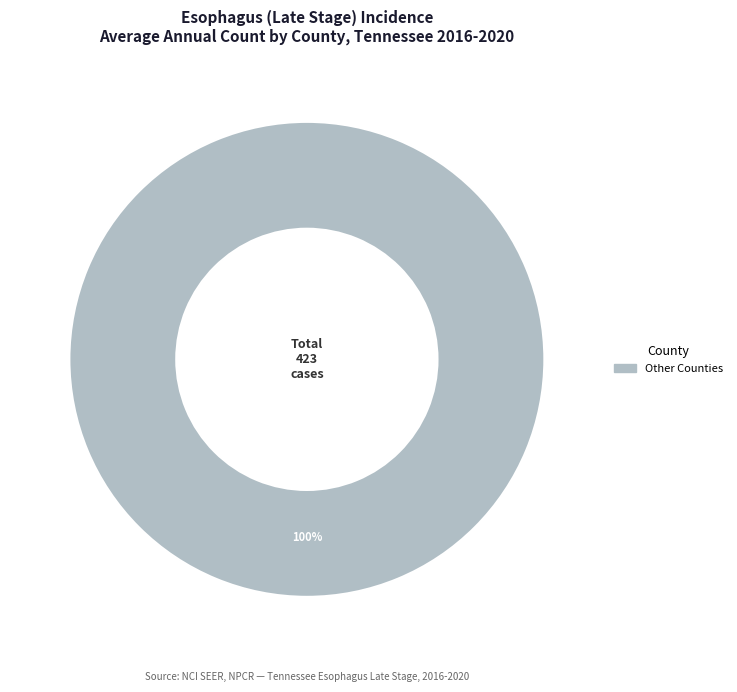

Is there any slice that represents more than half of the pie?

Yes